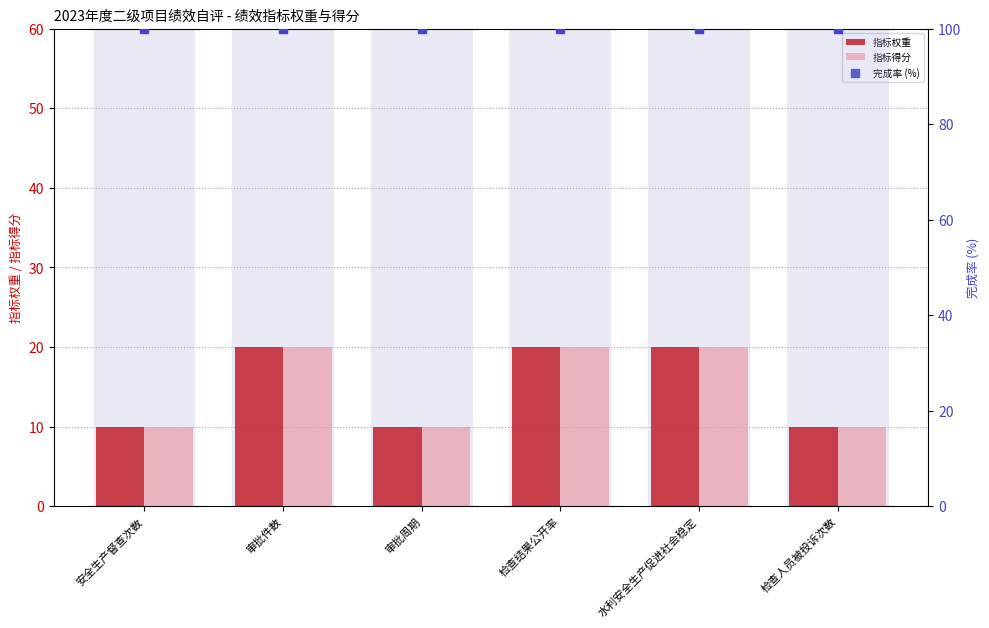

Is the value of 完成率 (%) at 审批周期 greater than the value of 指标权重 at 检查结果公开率?

Yes